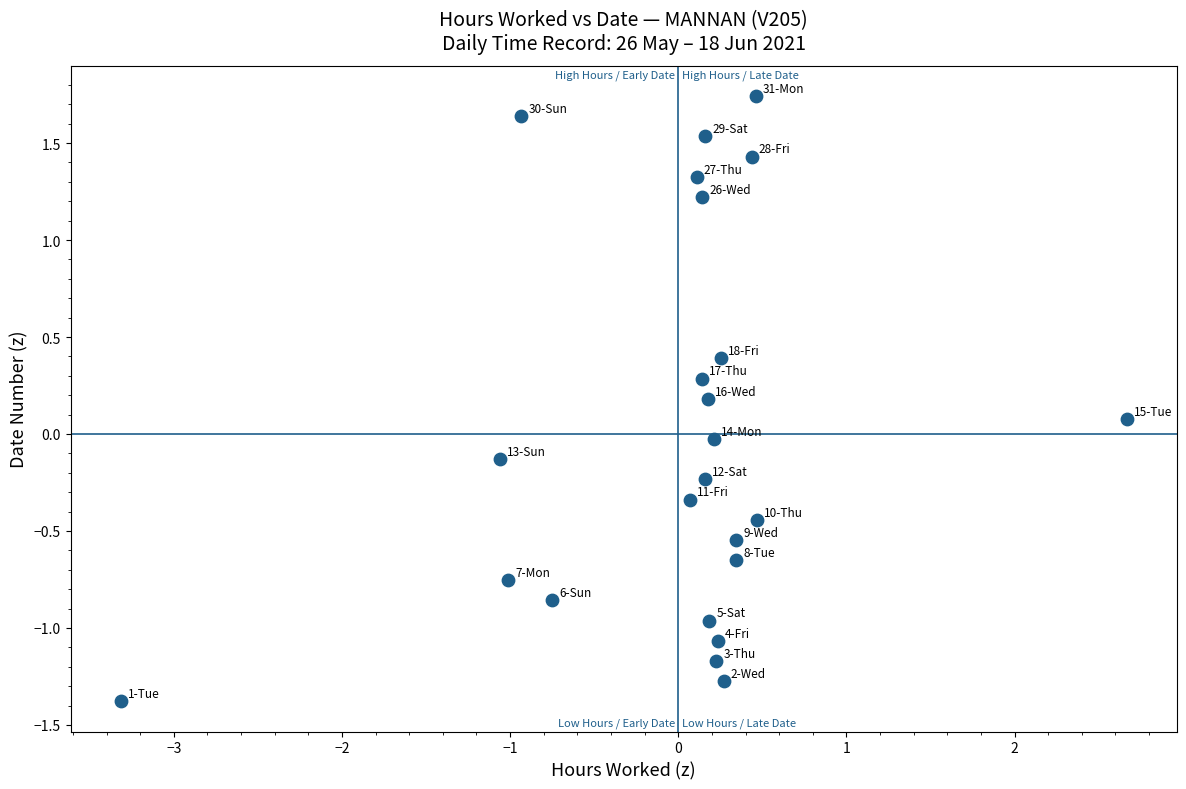

What is the range of X values (max minus min)?

6.0